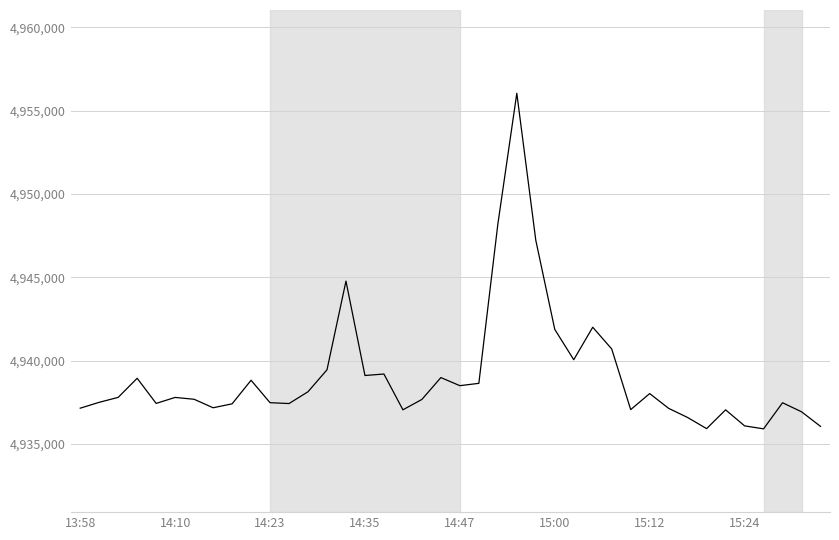

What is the smallest value displayed?

4935900